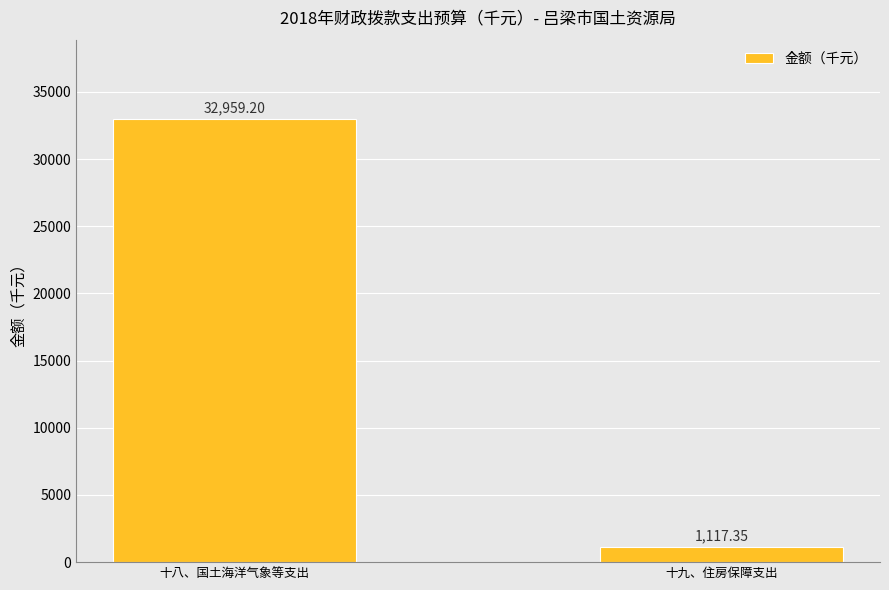

What is the label of the 2nd bar from the right?

十八、国土海洋气象等支出